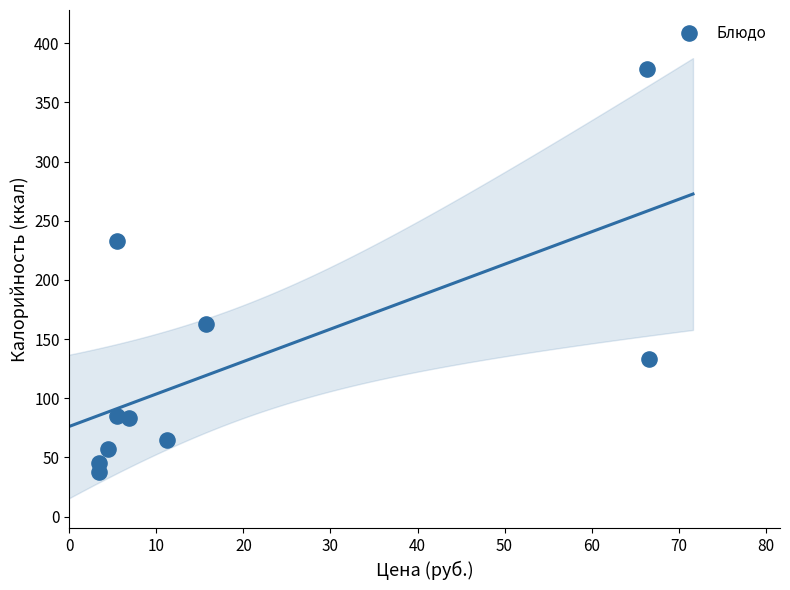

What Y value in the scatter plot is closest to 208?

233.0